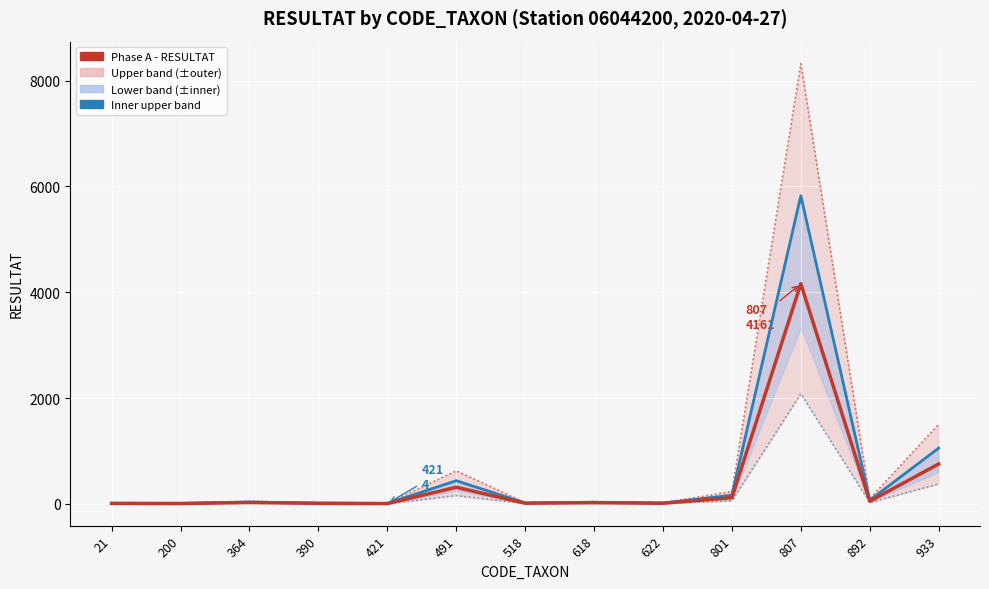

What is the sum of the Upper band values at 801 and 518?

254.0